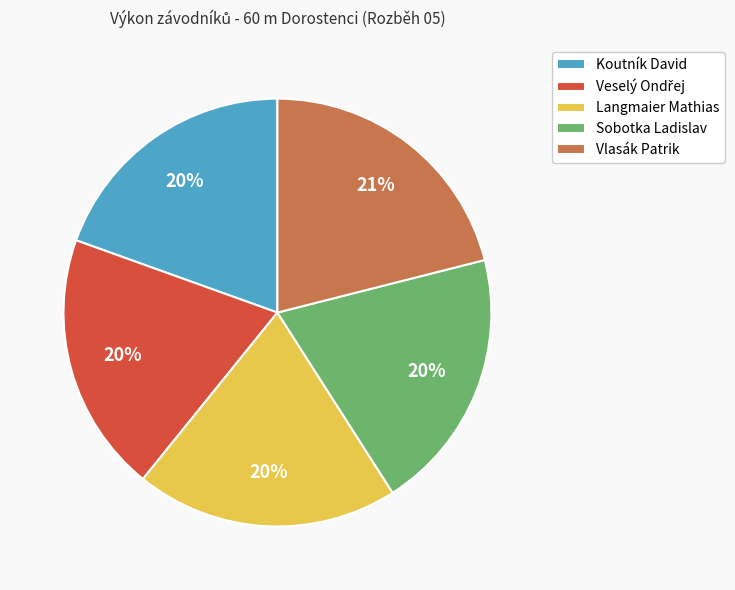

What percentage is the Langmaier Mathias slice, to the nearest percent?

20%